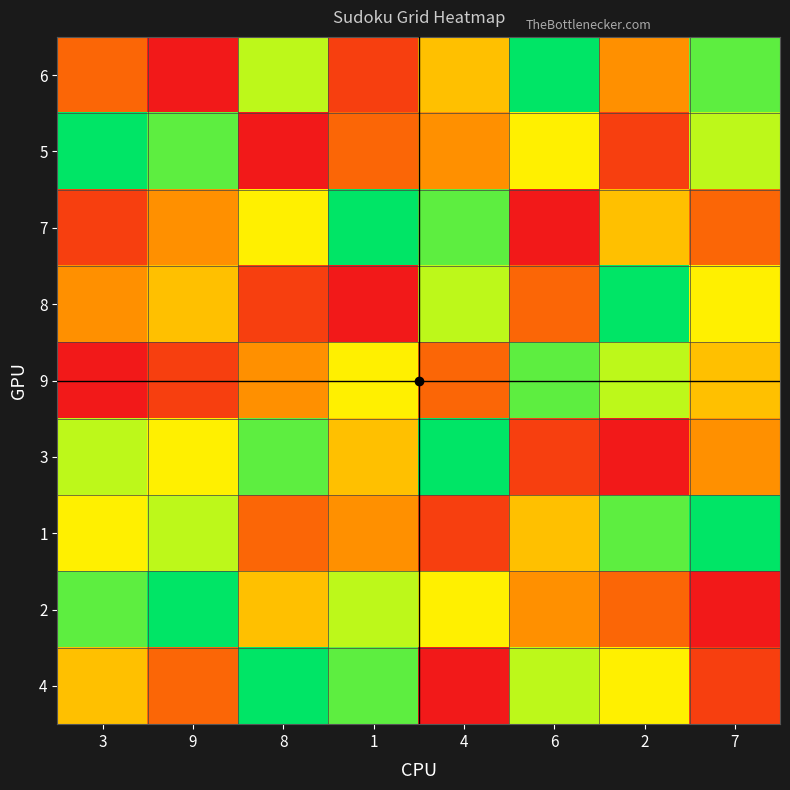

Between 9 and 1, which series saw the biggest shift?

5